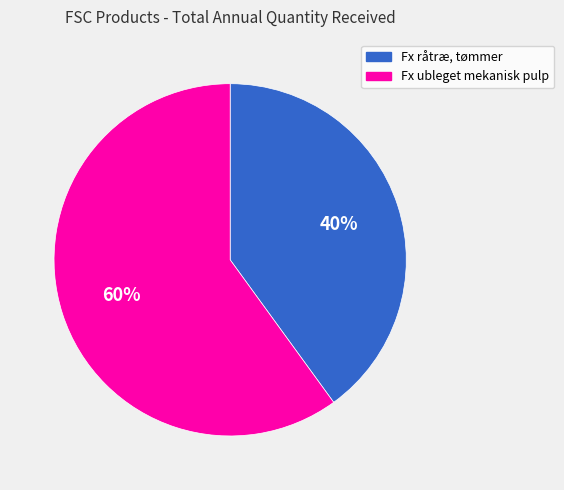

Which slice is the smallest?

Fx råtræ, tømmer